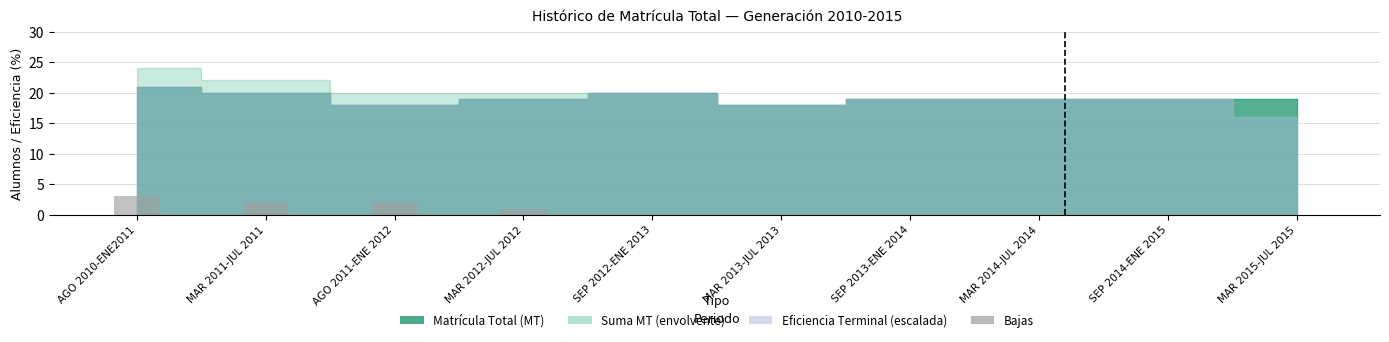

What is the sum of all values?

8